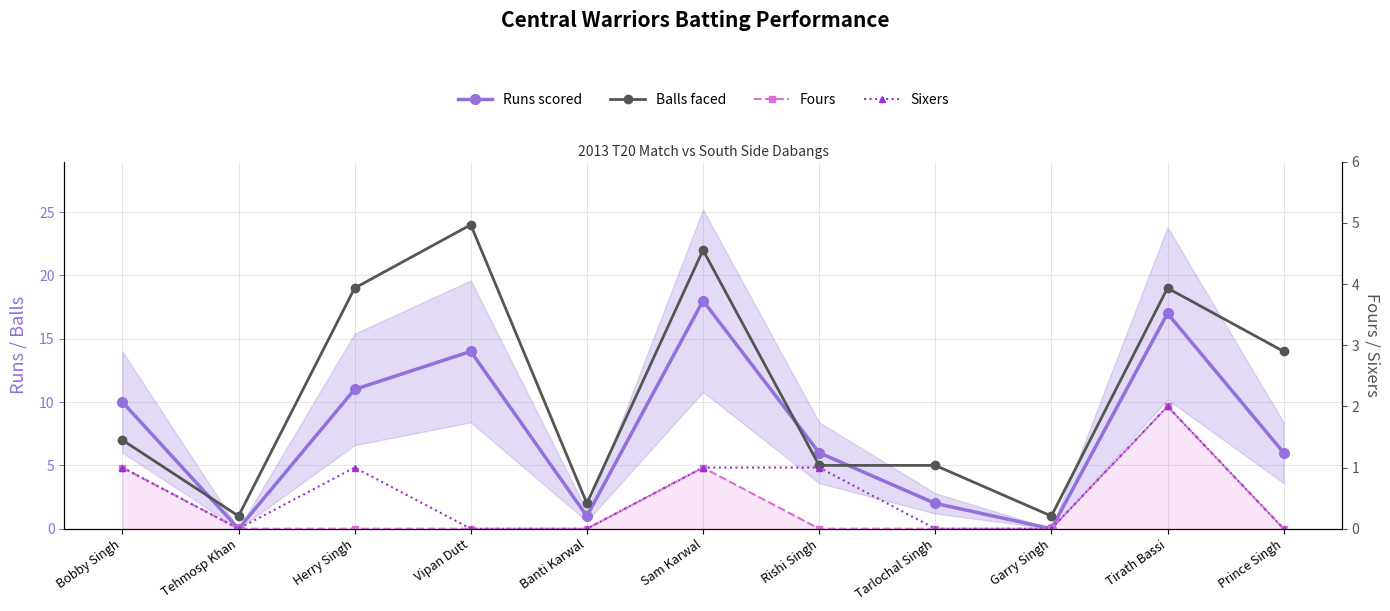

At how many categories does at least one series exceed 20?

2